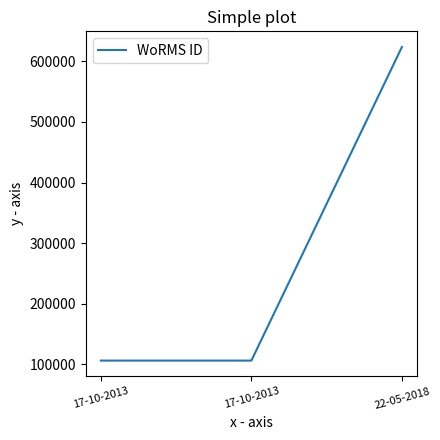

True or false: the data shows 623449 at 22-05-2018.

True